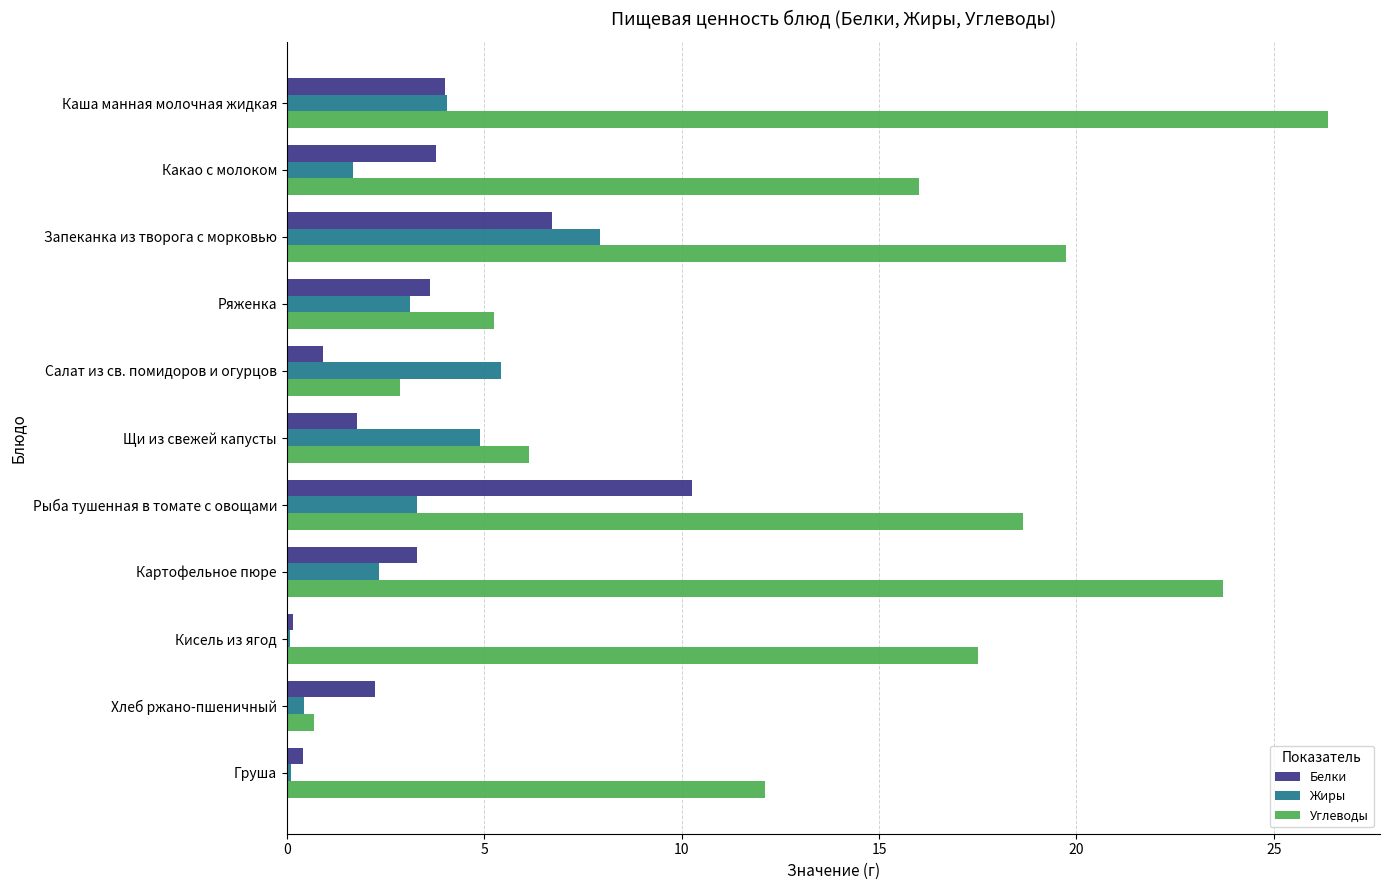

Is it true that Углеводы equals 36.6 at Картофельное пюре?

False